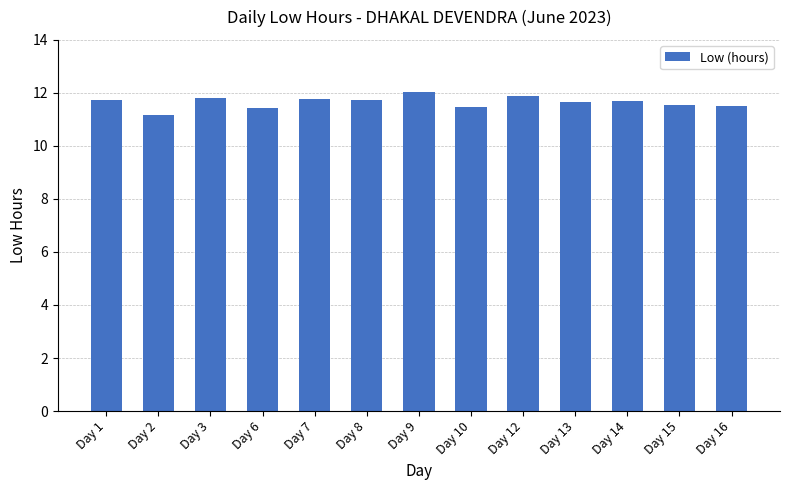

The value at Day 8 is 11.7. True or false?

True